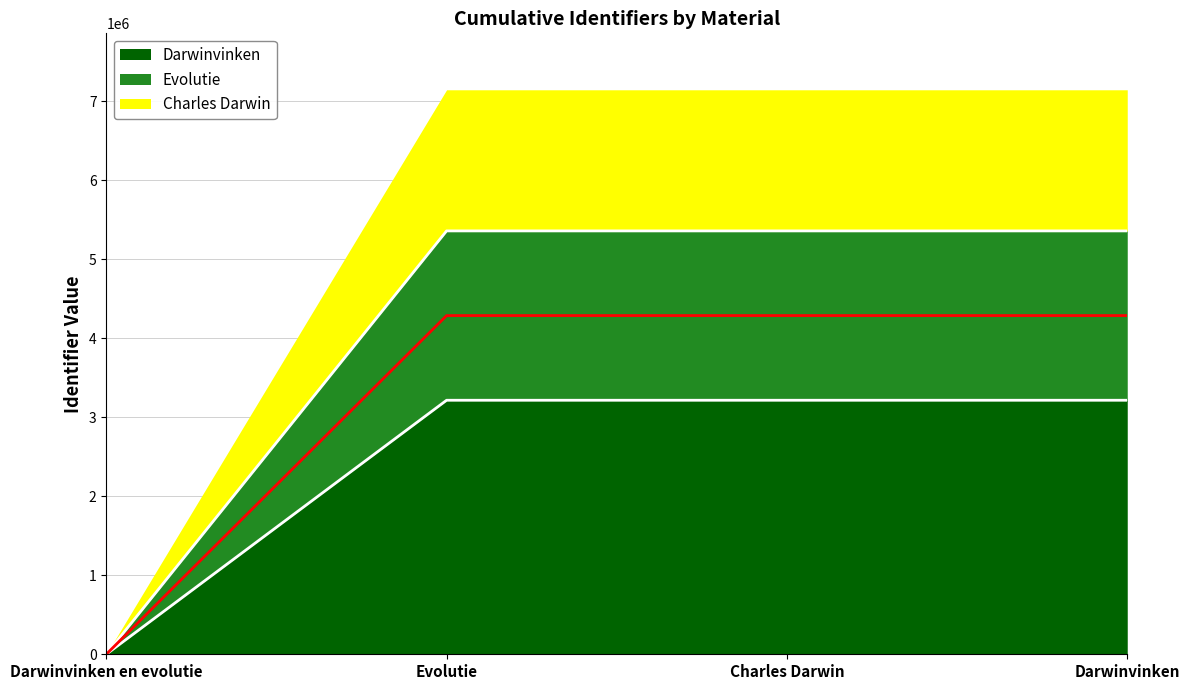

What position from the left is Darwinvinken en evolutie?

1